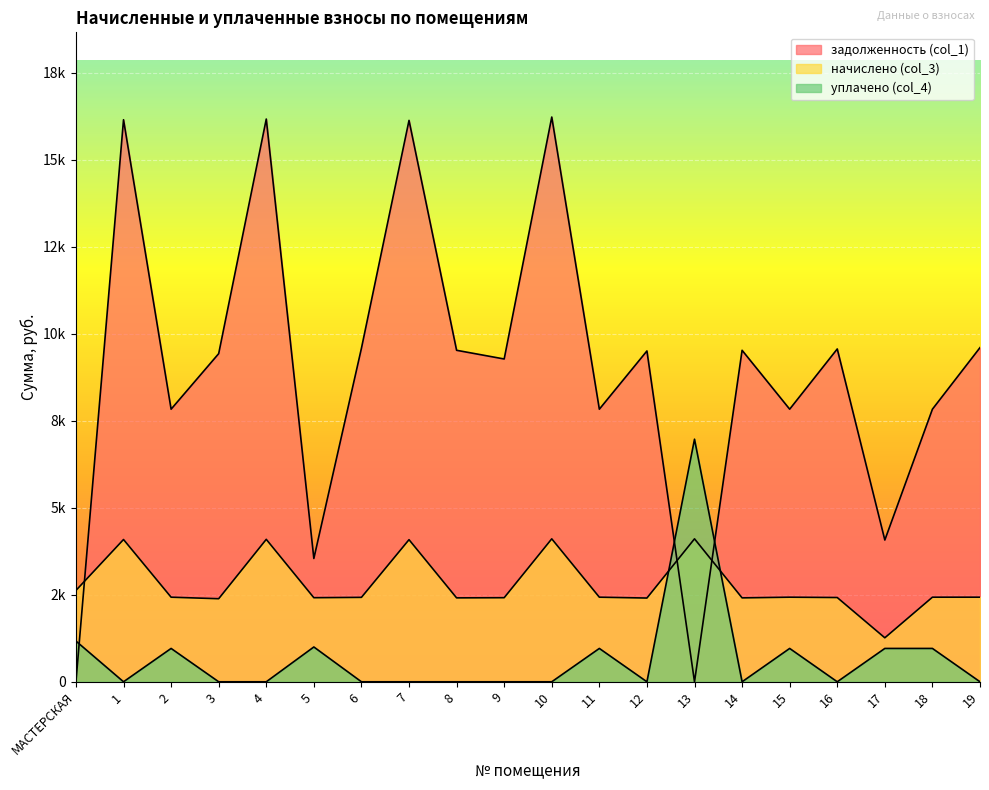

How many values in the начислено (col_3) series are below 2430?

9